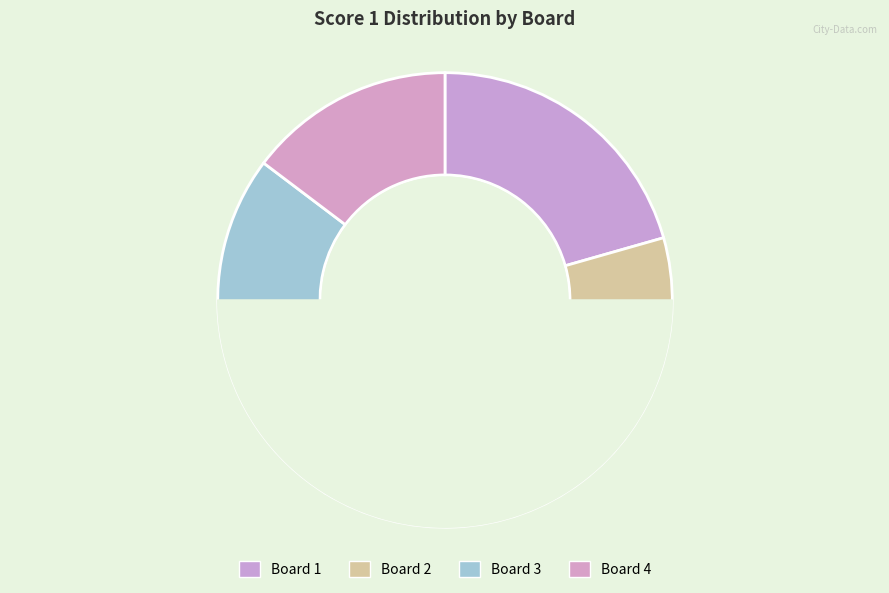

Does Board 2 represent more than half of the total?

No